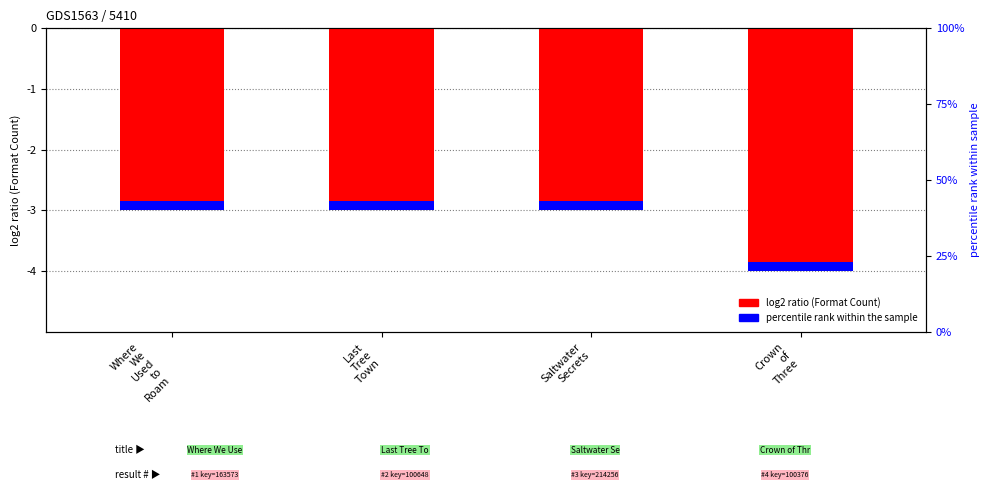

At which label is the value closest to -3?

Where
We
Used
to
Roam